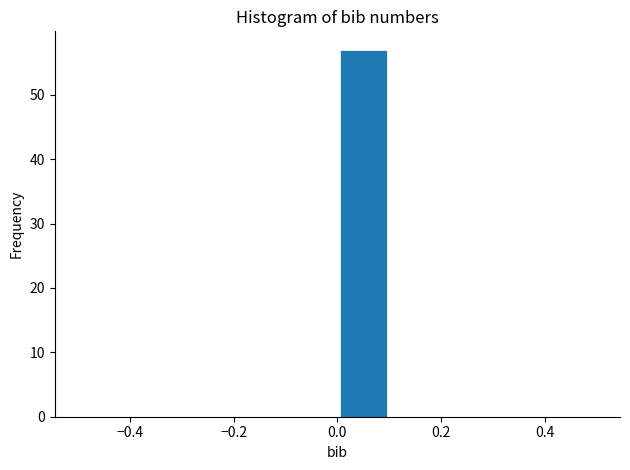

Reading left to right, transcribe this chart: for each bar, give the range it covers on the x-axis and its height. The values are not printed on the chart, so give them approximately, as read against the axis.

-0.5 to -0.4: 0
-0.4 to -0.3: 0
-0.3 to -0.2: 0
-0.2 to -0.1: 0
-0.1 to 0.0: 0
0.0 to 0.1: 57
0.1 to 0.2: 0
0.2 to 0.3: 0
0.3 to 0.4: 0
0.4 to 0.5: 0